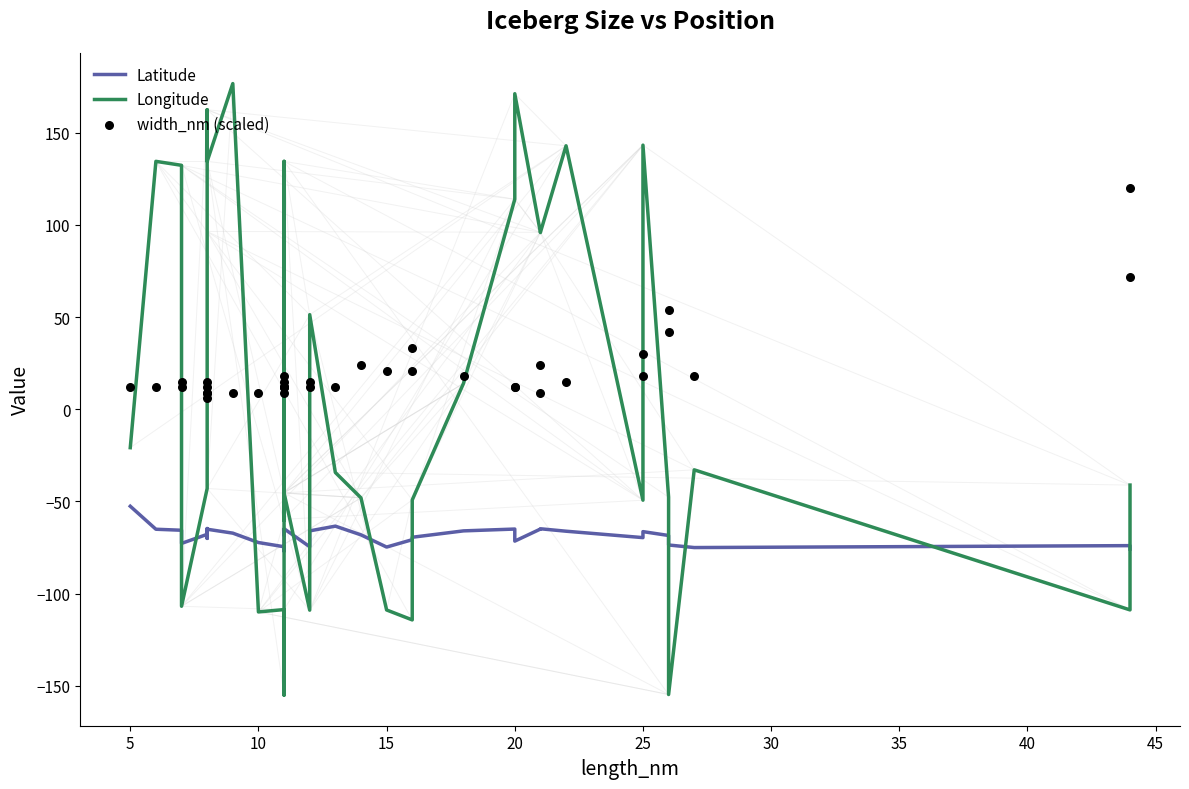

Which series has the widest spread of Y values?

Longitude